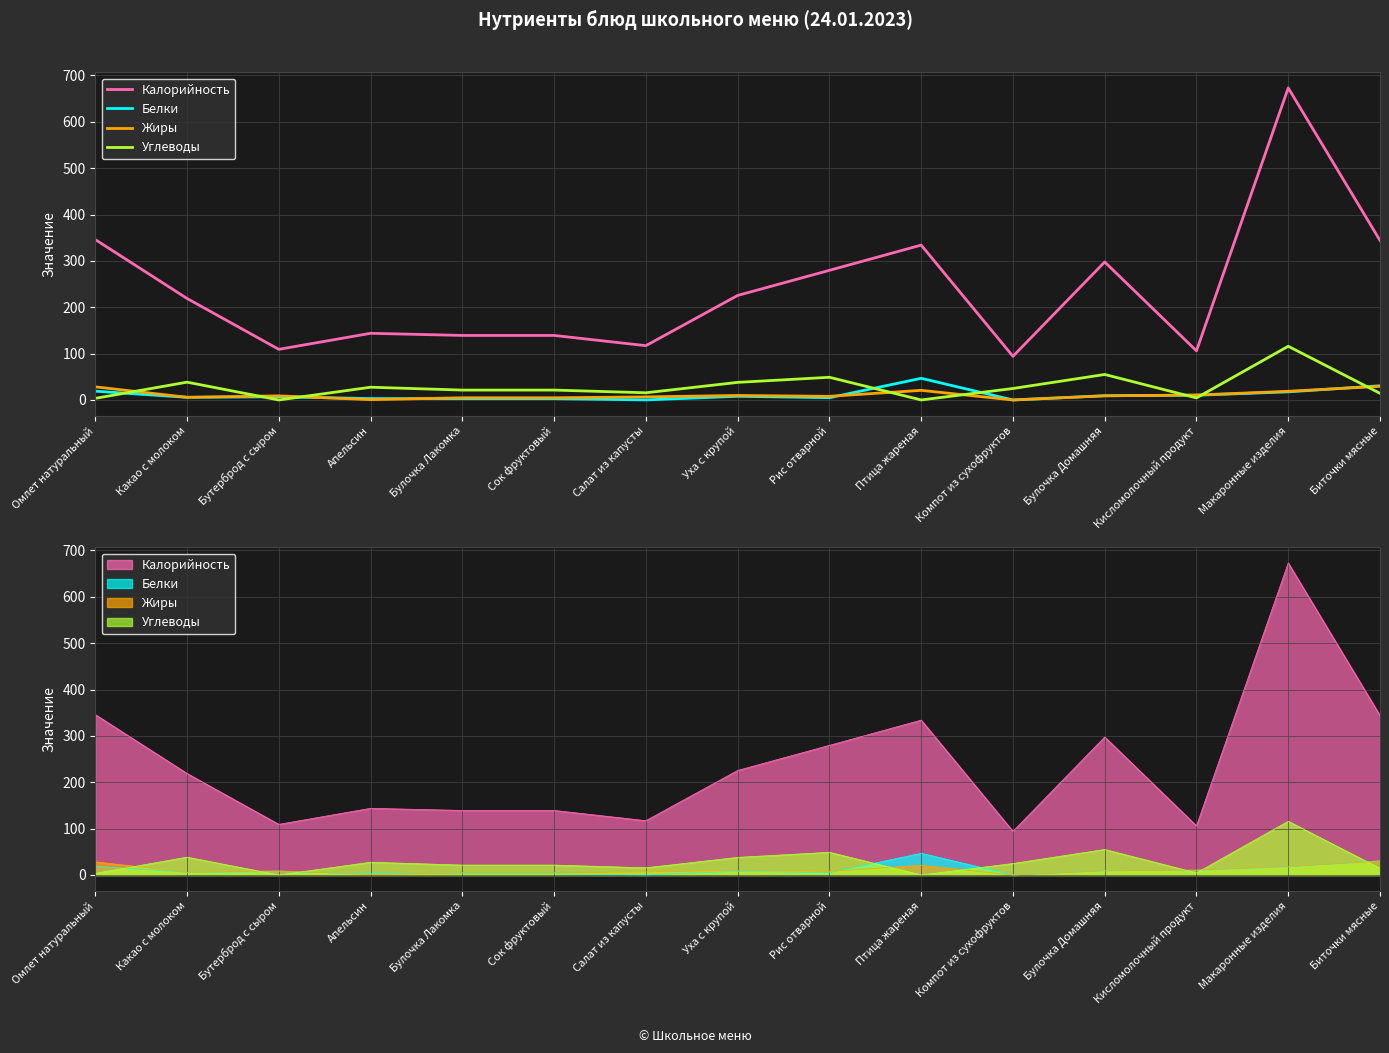

Which series has the largest range (max minus min)?

Калорийность